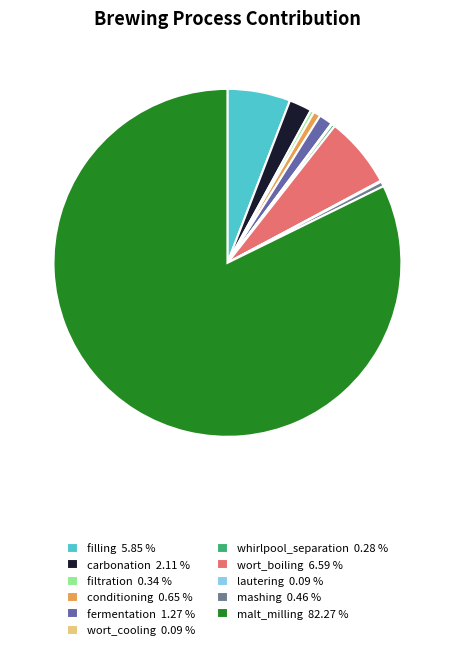

Between filling and wort_boiling, which is larger?

wort_boiling